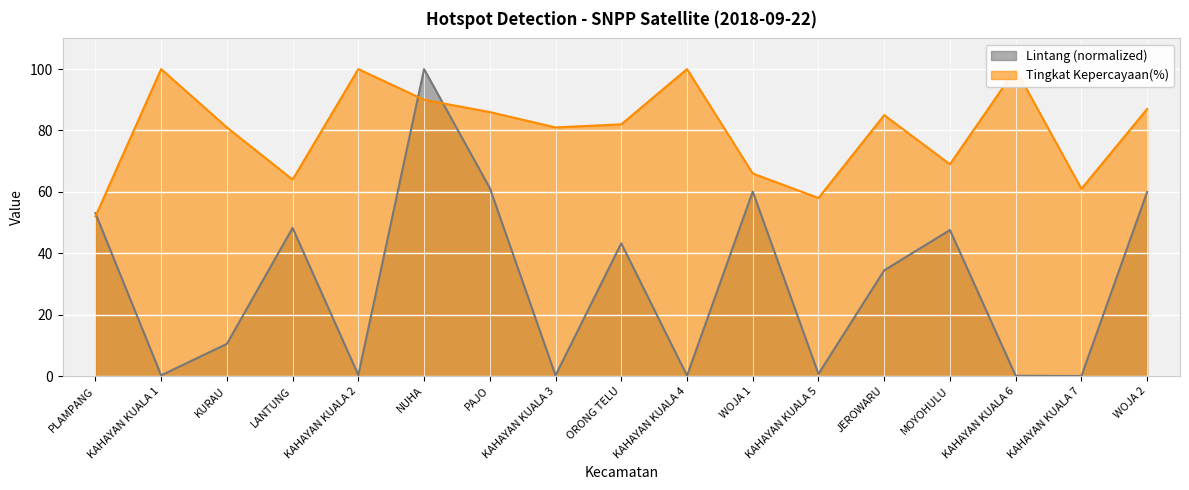

True or false: Lintang has more than 0 interior local peaks.

True